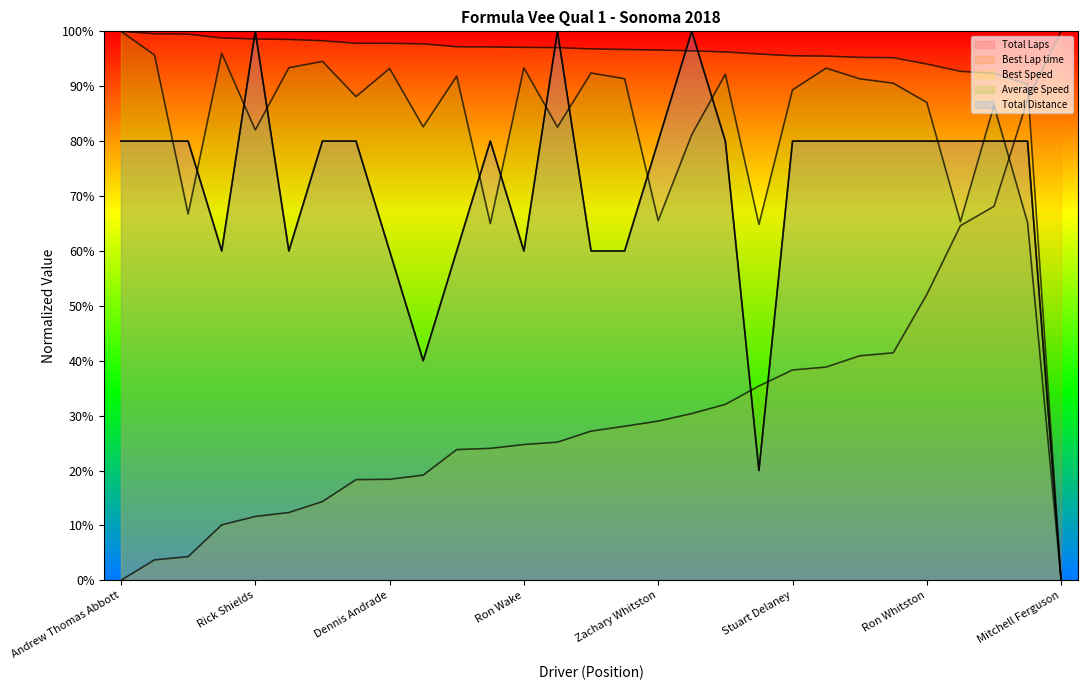

At Richard Gordon, list the series in order from largest to smallest.

Best Speed, Best Lap time, Total Laps, Total Distance, Average Speed